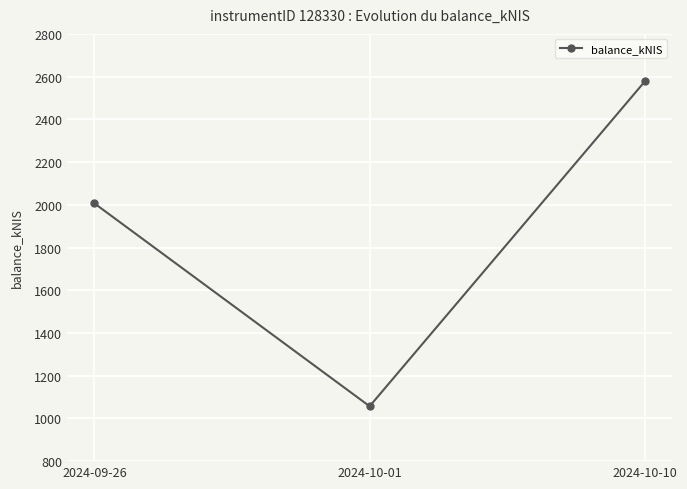

The chart shows a value of 2006.4 at 2024-09-26. True or false?

True